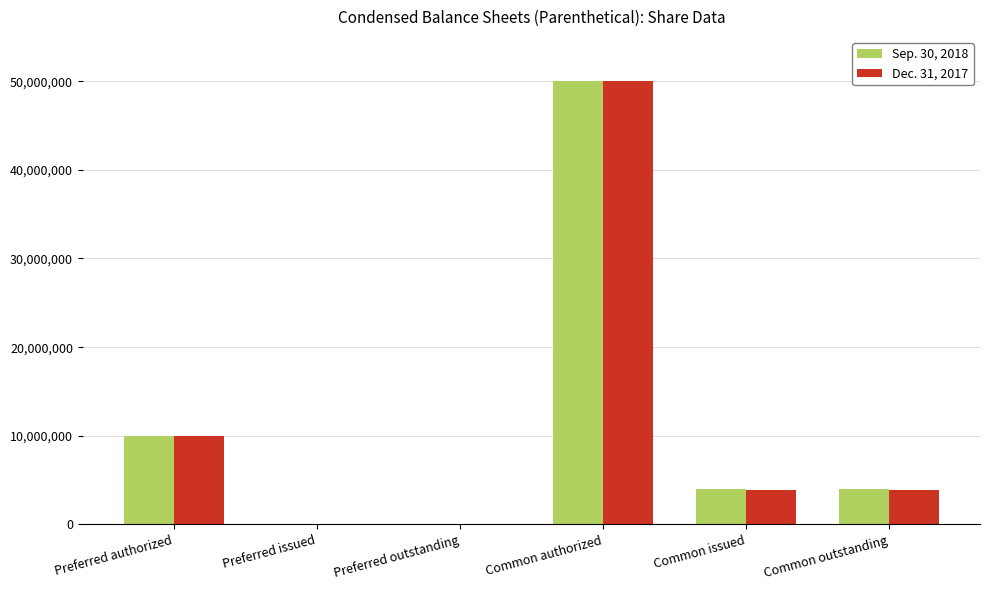

Which series changed the most between Preferred issued and Common outstanding?

Sep. 30, 2018